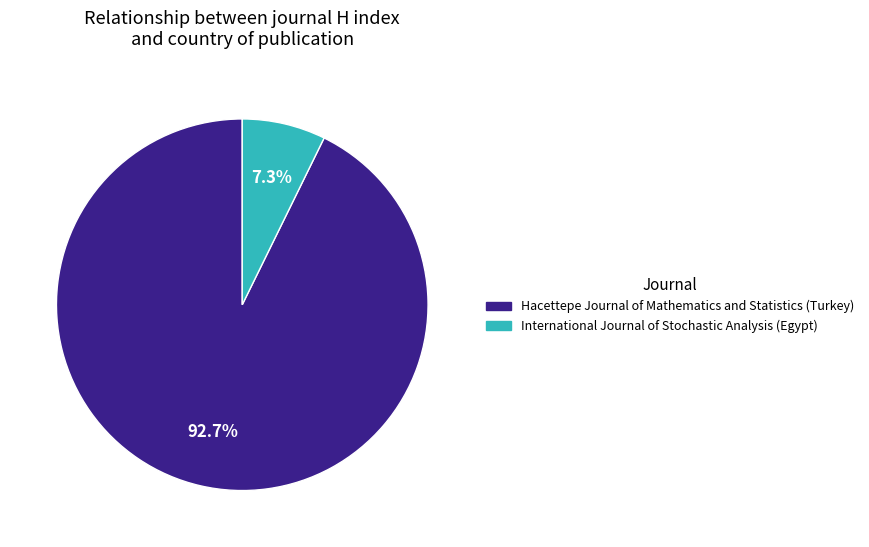

What percentage is NOT represented by Hacettepe Journal of Mathematics and Statistics (Turkey)?

7.3%